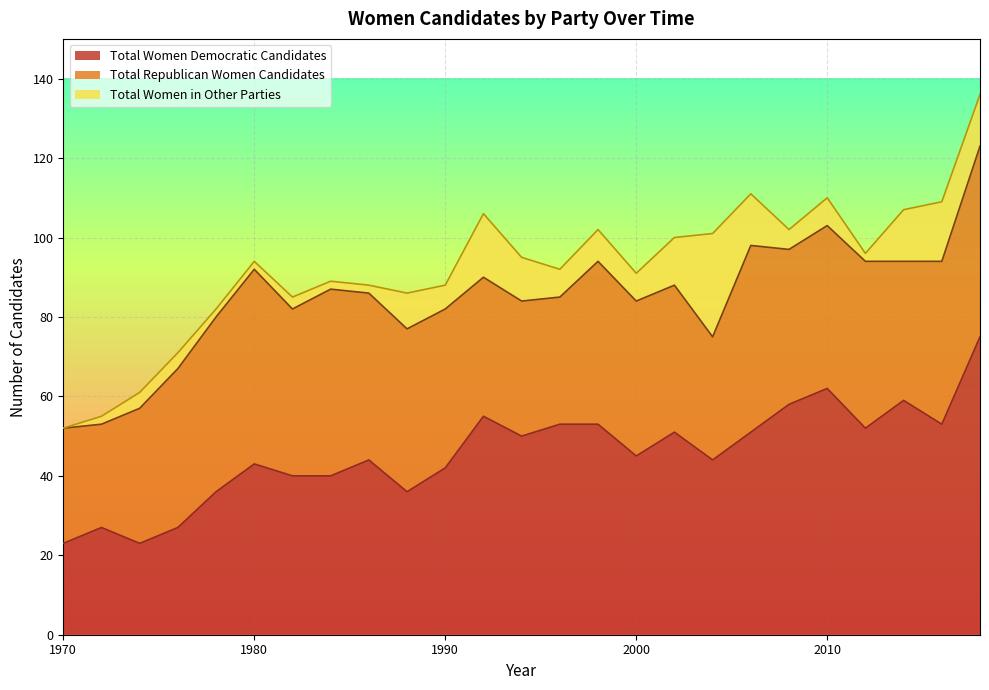

What is the sum of the Total Women in Other Parties values at 1984 and 1974?

6